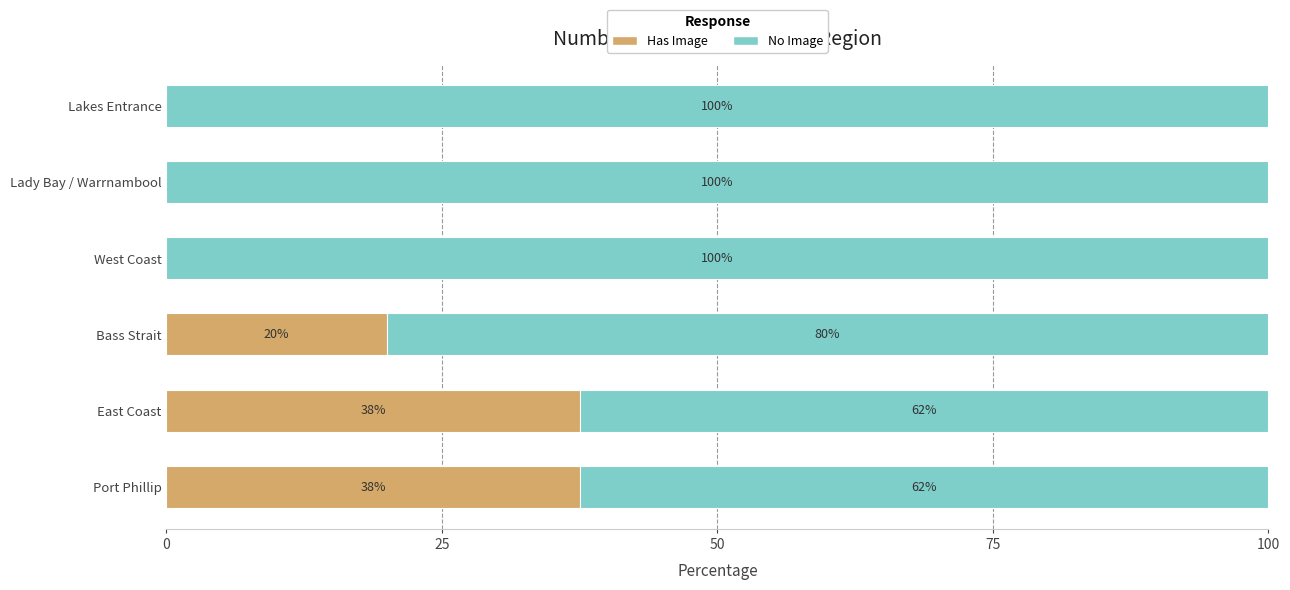

What is the total value across all series at Port Phillip?

100.0